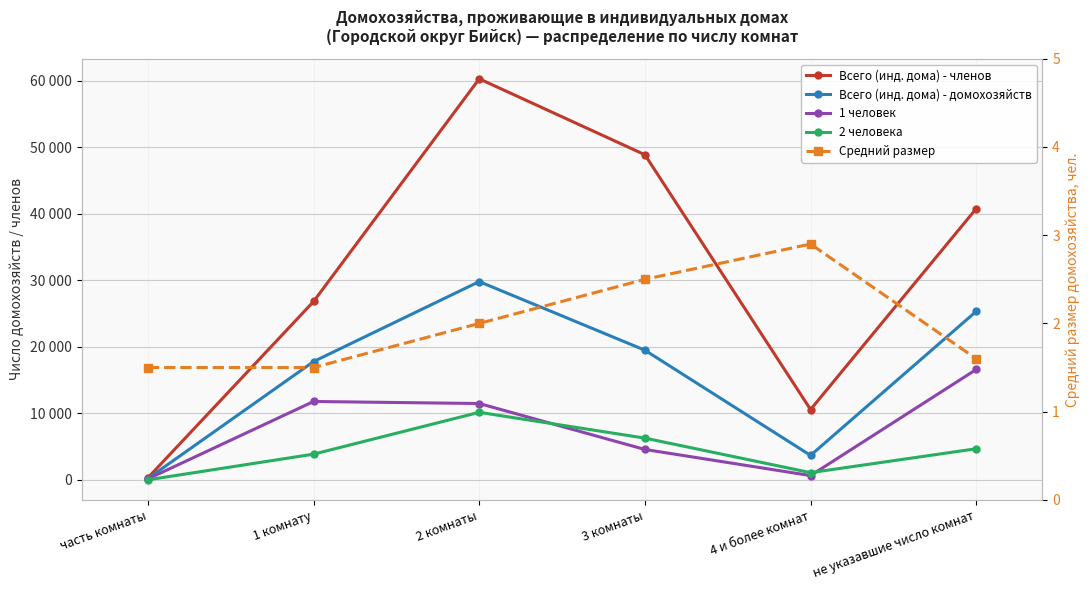

True or false: 2 человека and Средний размер intersect in this chart.

False